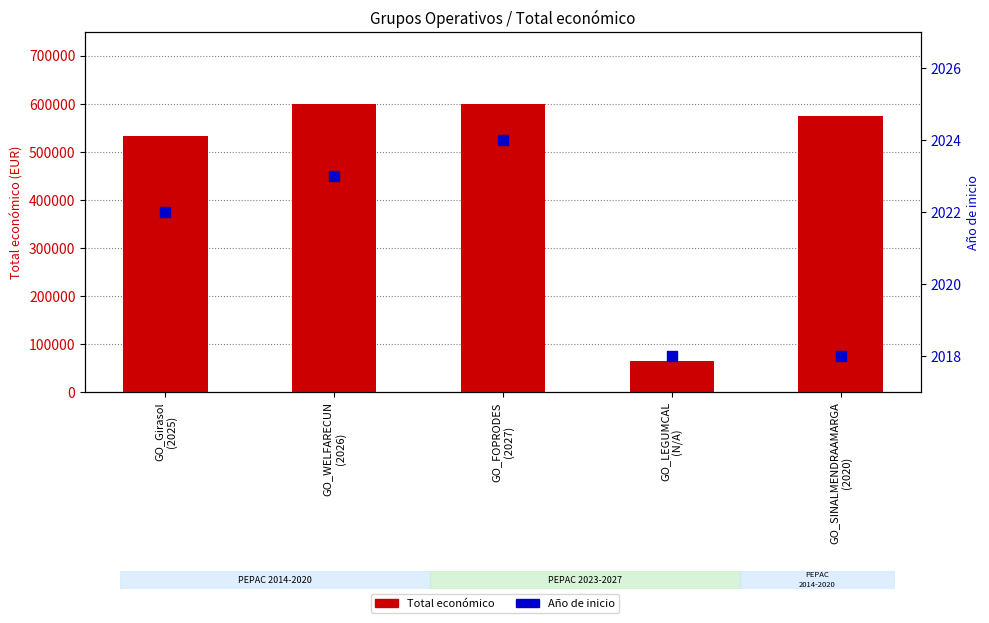

Which series has the largest Y range (max minus min)?

Total económico